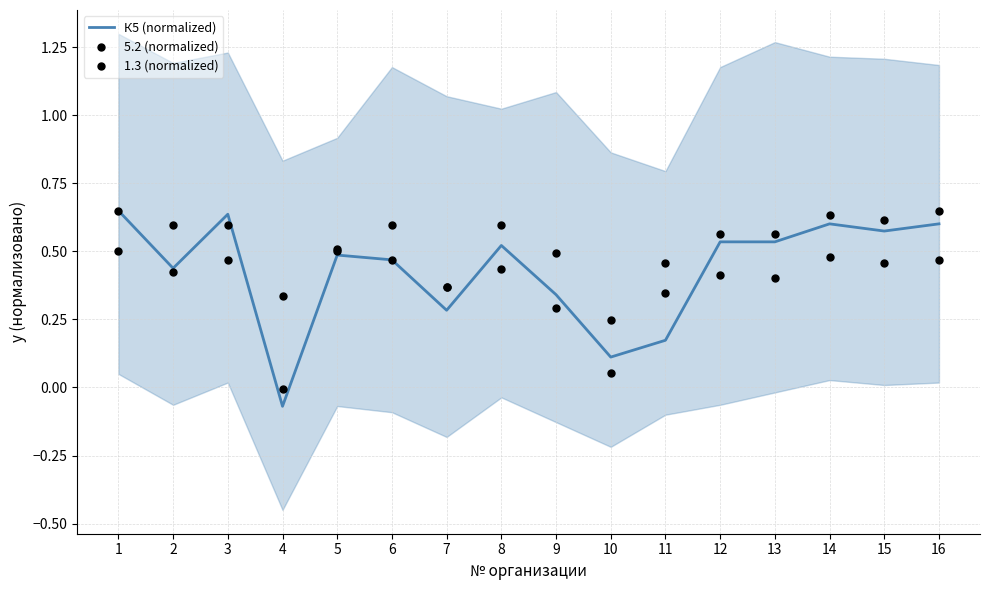

Which series contains the lowest Y value?

К5 (normalized)